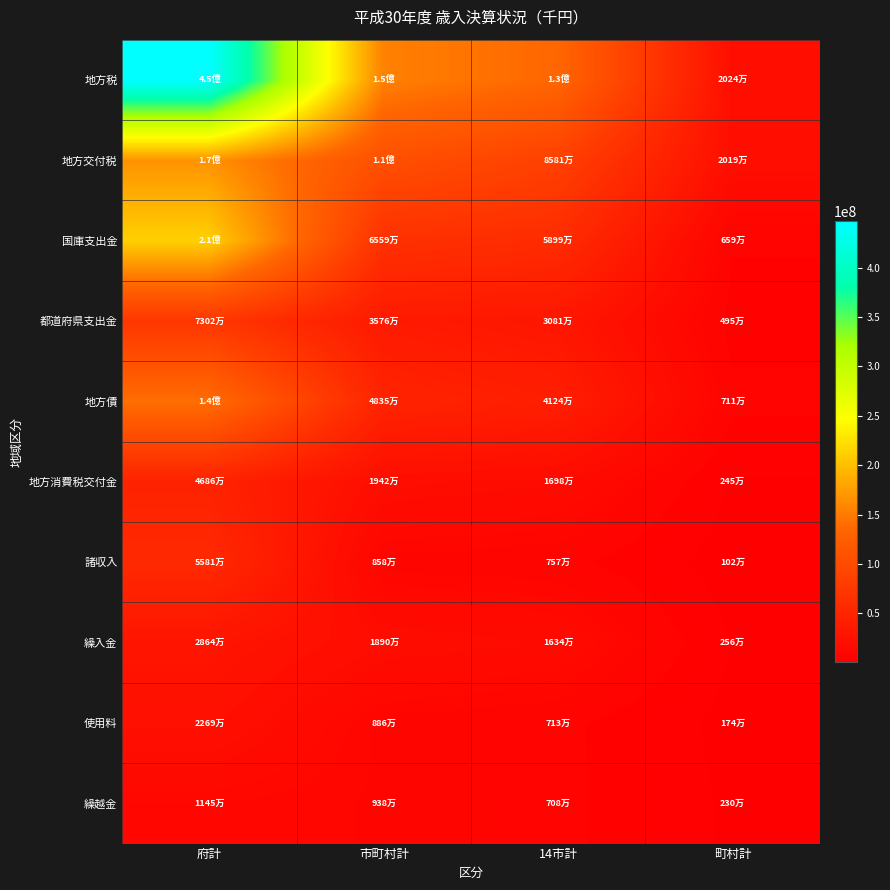

Reading left to right, extract all data points from this chart.

地方税: 府計=446659858	市町村計=154957727	14市計=134716785	町村計=20240942
地方交付税: 府計=167395733	市町村計=105995076	14市計=85806992	町村計=20188084
国庫支出金: 府計=212012459	市町村計=65585557	14市計=58994400	町村計=6591157
都道府県支出金: 府計=73023032	市町村計=35755741	14市計=30808962	町村計=4946779
地方債: 府計=141737881	市町村計=48348881	14市計=41243241	町村計=7105640
地方消費税交付金: 府計=46859018	市町村計=19423293	14市計=16975140	町村計=2448153
諸収入: 府計=55814303	市町村計=8582672	14市計=7565784	町村計=1016888
繰入金: 府計=28635901	市町村計=18899268	14市計=16342475	町村計=2556793
使用料: 府計=22687102	市町村計=8864933	14市計=7125632	町村計=1739301
繰越金: 府計=11451437	市町村計=9382000	14市計=7083303	町村計=2298697